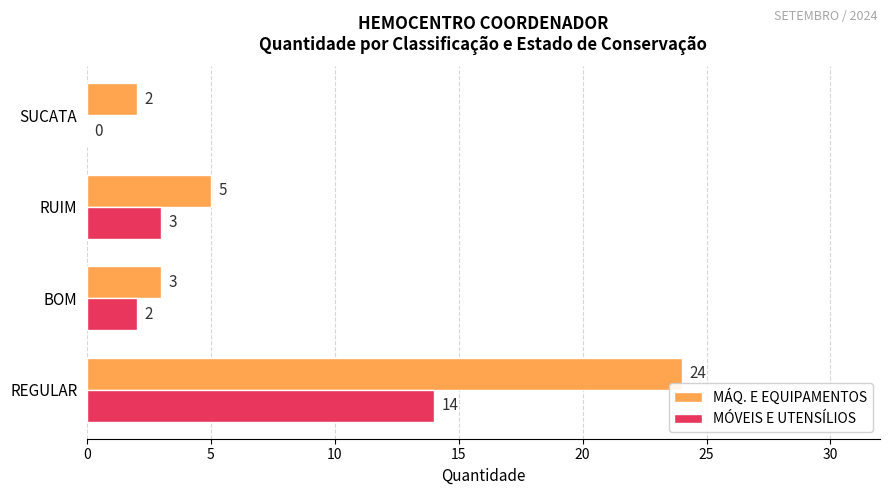

Between BOM and SUCATA, which series saw the biggest shift?

MÓVEIS E UTENSÍLIOS